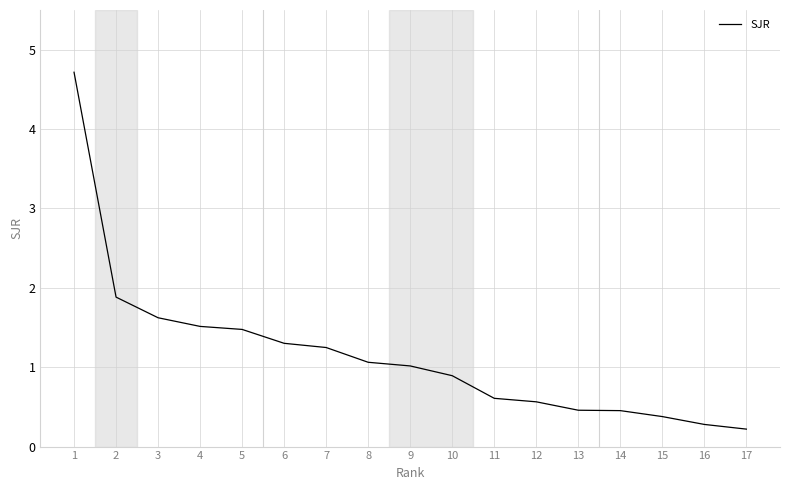

Between 3 and 13, which is larger?

3